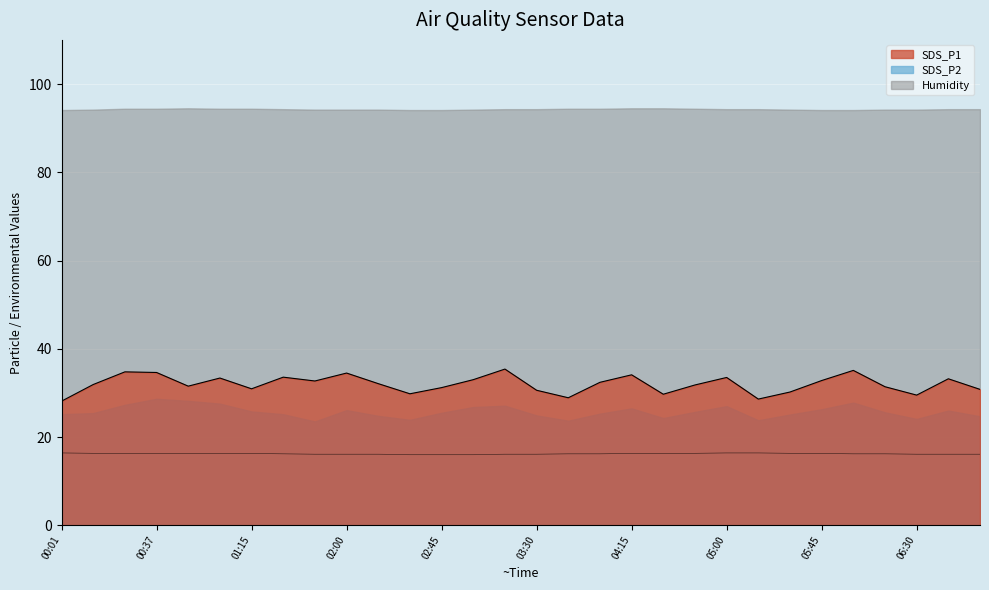

At which label does SDS_P1 first exceed 32?

00:25